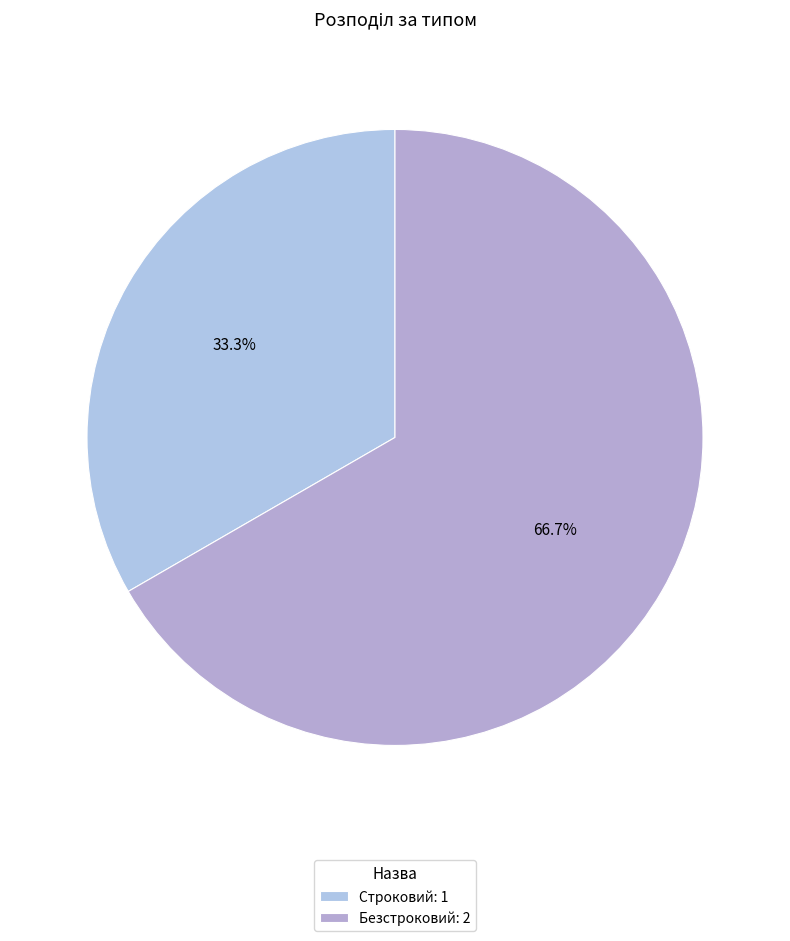

What is the change in value from Строковий to Безстроковий?

+1